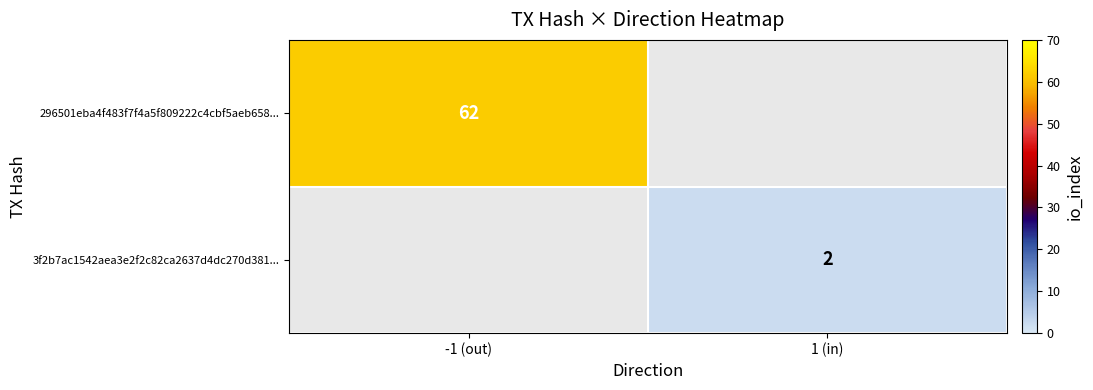

What is the total value across all series at 1 (in)?

2